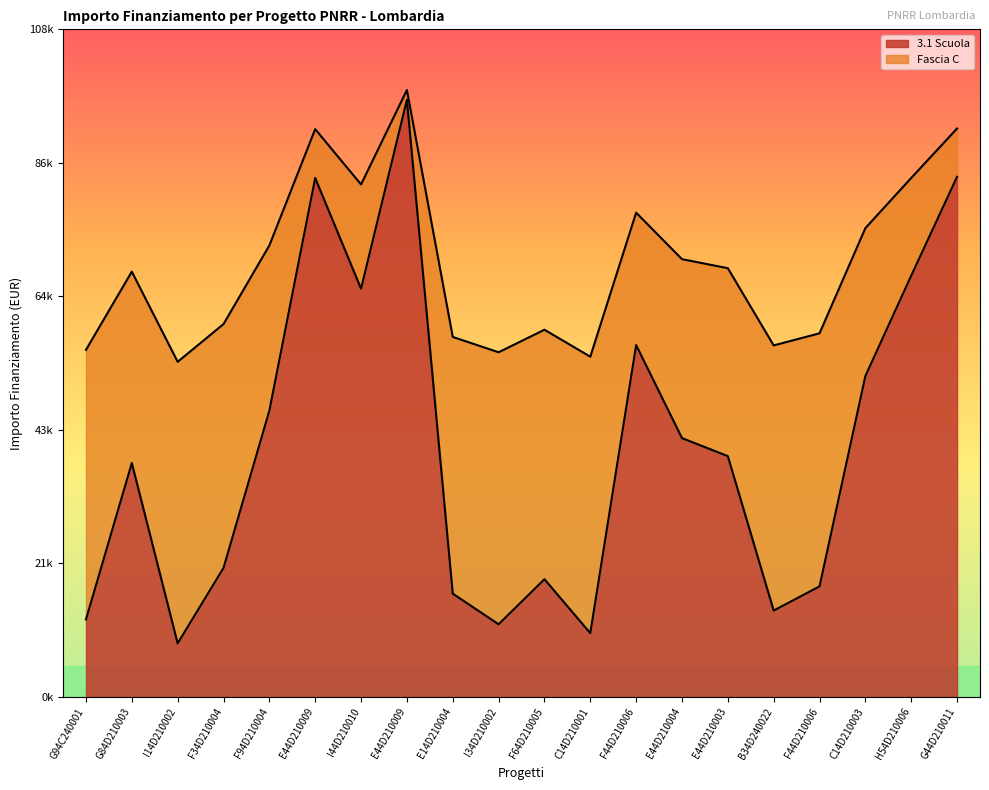

How many data points does each series have?

20